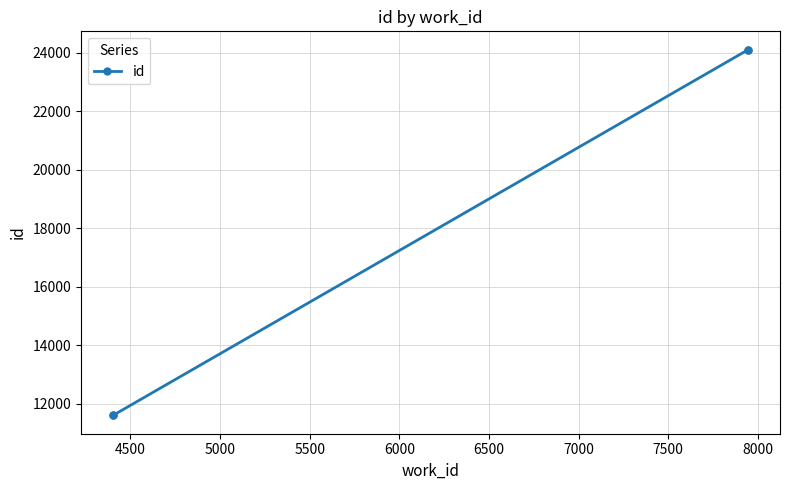

What is the maximum value shown in the chart?

24101